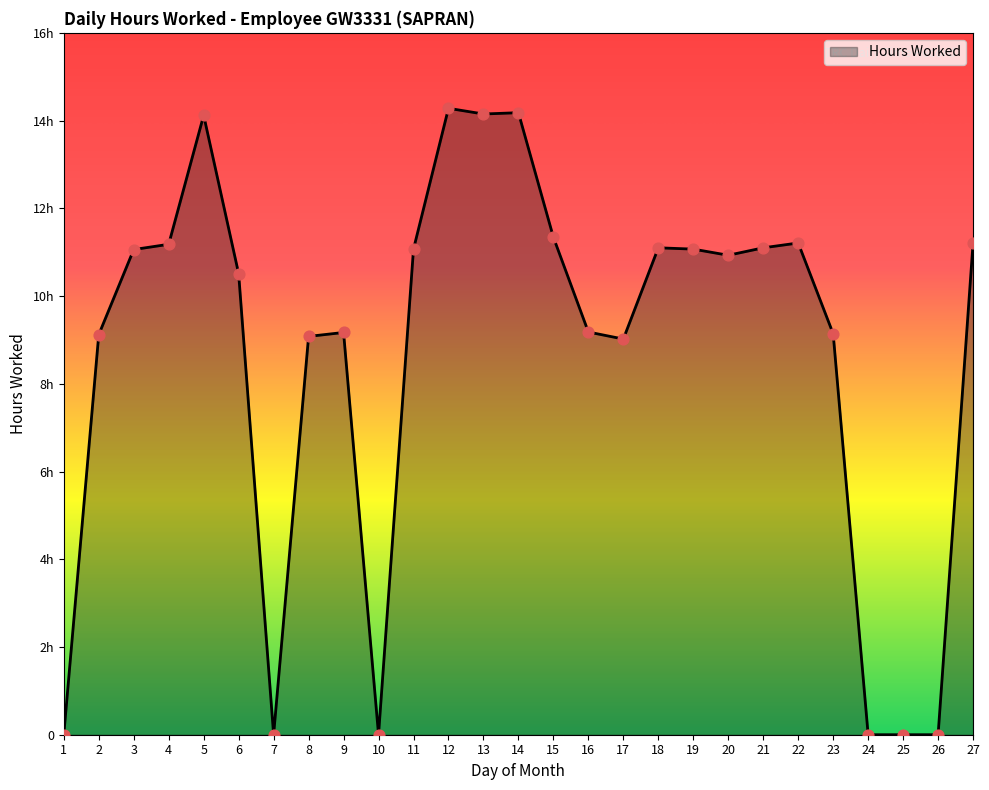

Does the chart have visible grid lines?

No